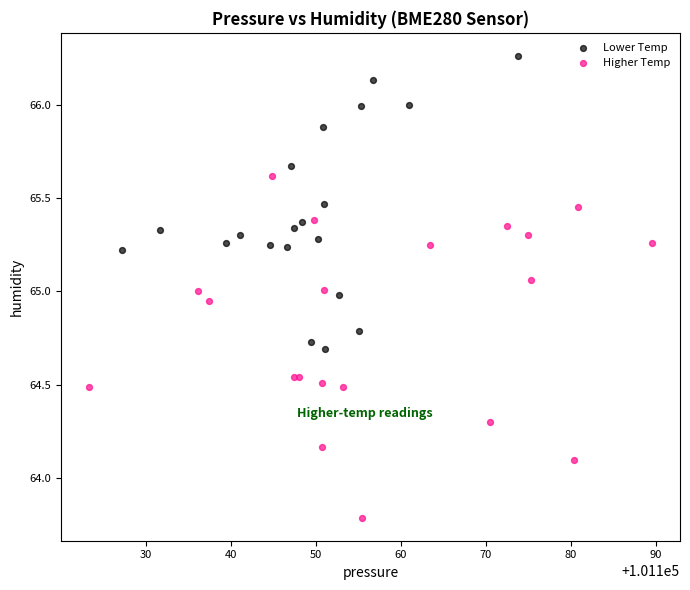

What are all the series names shown in the legend?

Lower Temp, Higher Temp